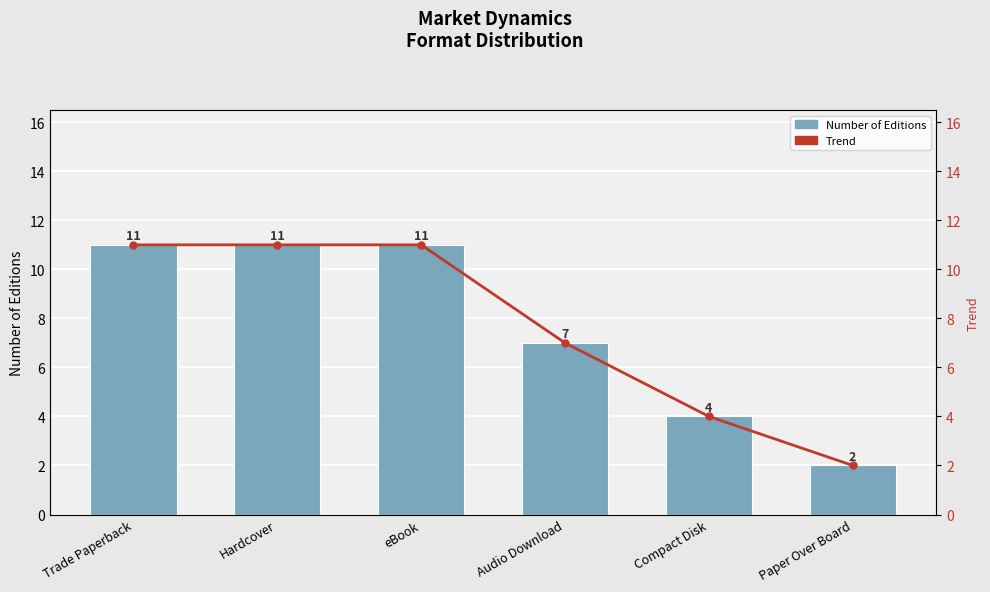

What is the approximate value of Number of Editions at Compact Disk?

4